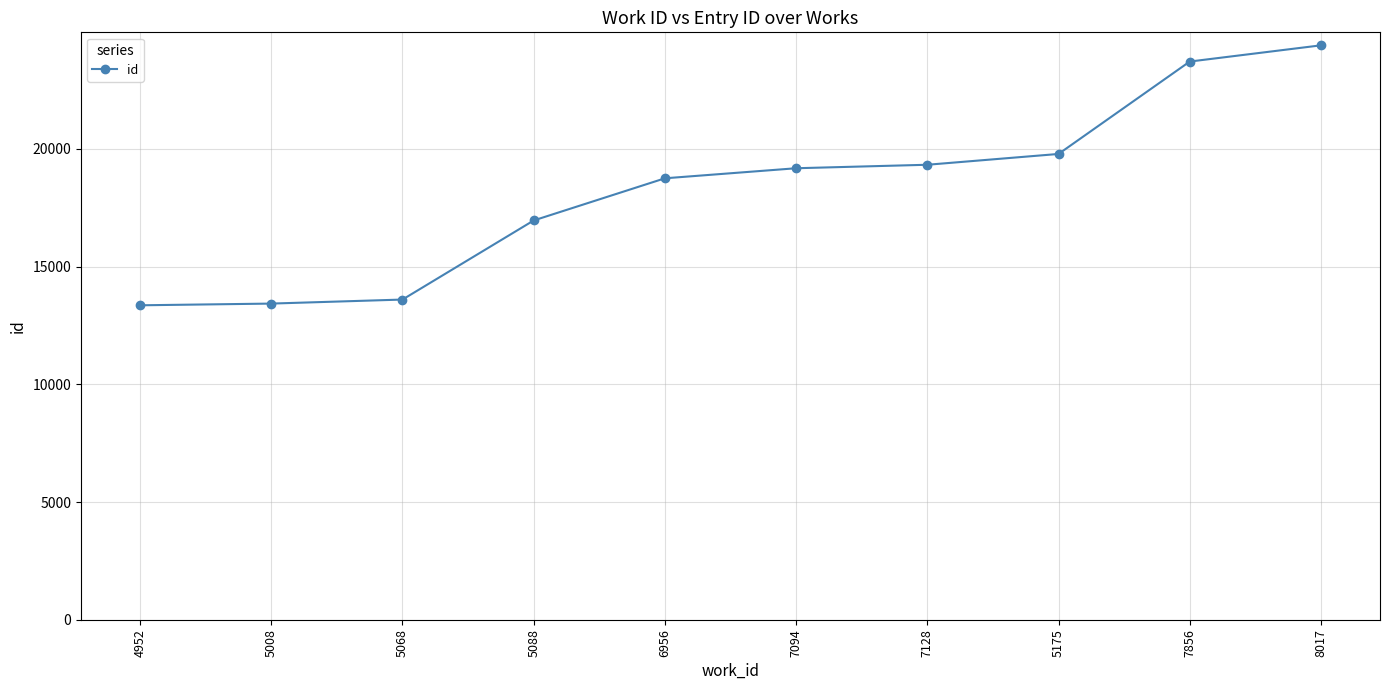

Is it true that the value at 5088 is 16960?

True